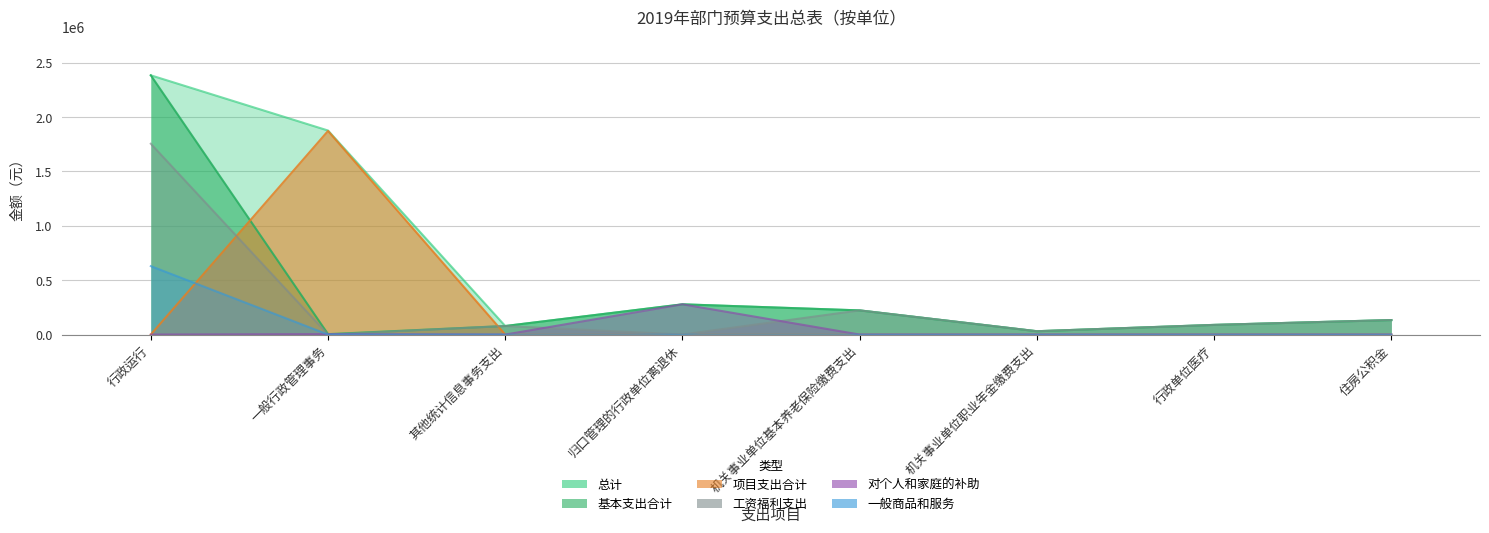

List the series in order of their peak value, lowest first.

对个人和家庭的补助, 一般商品和服务, 工资福利支出, 项目支出合计, 总计, 基本支出合计